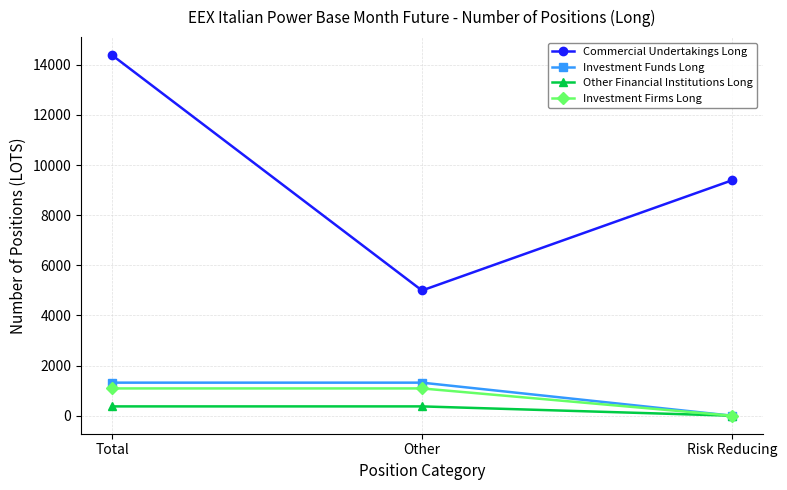

What is the label of the 2nd point from the left?

Other